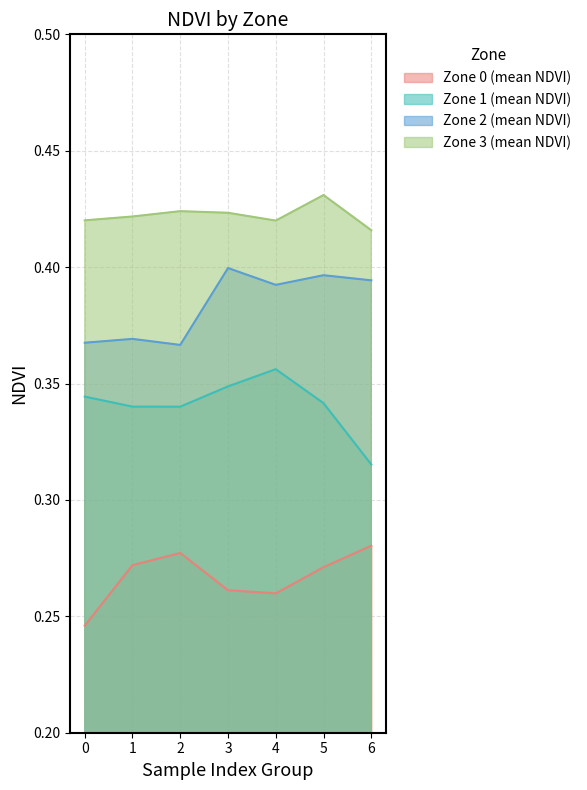

How many distinct data groups are displayed?

4